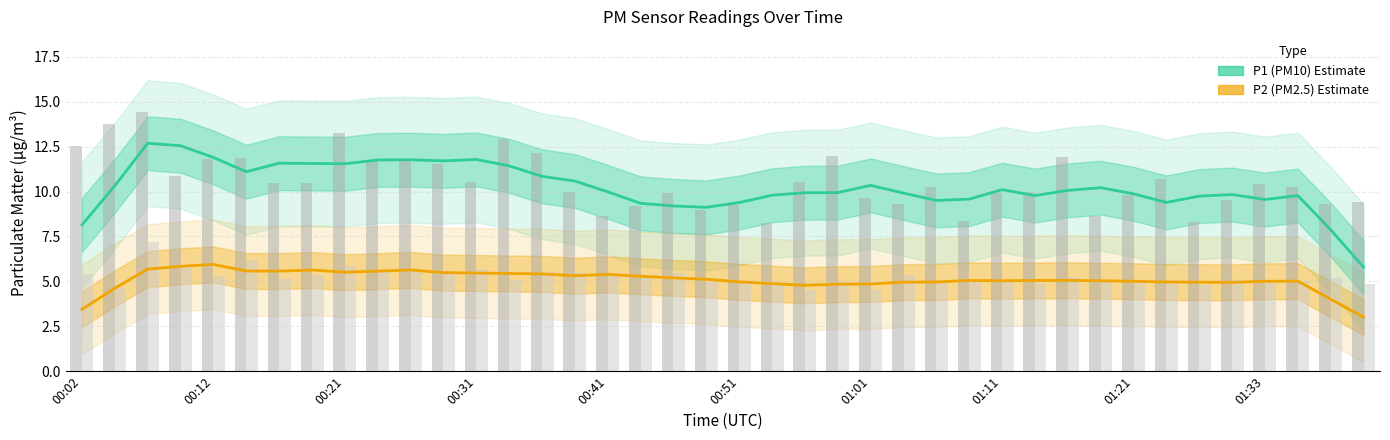

Between 01:21 and 11, which series saw the biggest shift?

P1 (PM10)